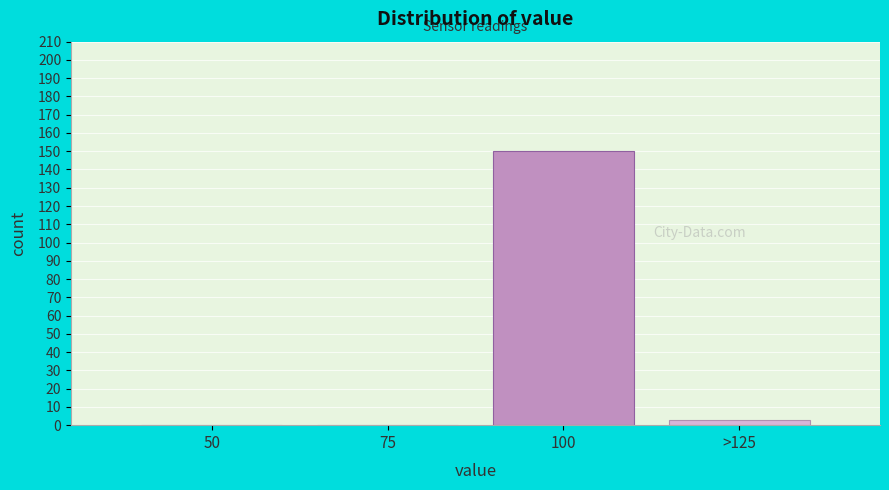

Reading left to right, transcribe all the data shown in this chart.

50=0	75=0	100=150	>125=3